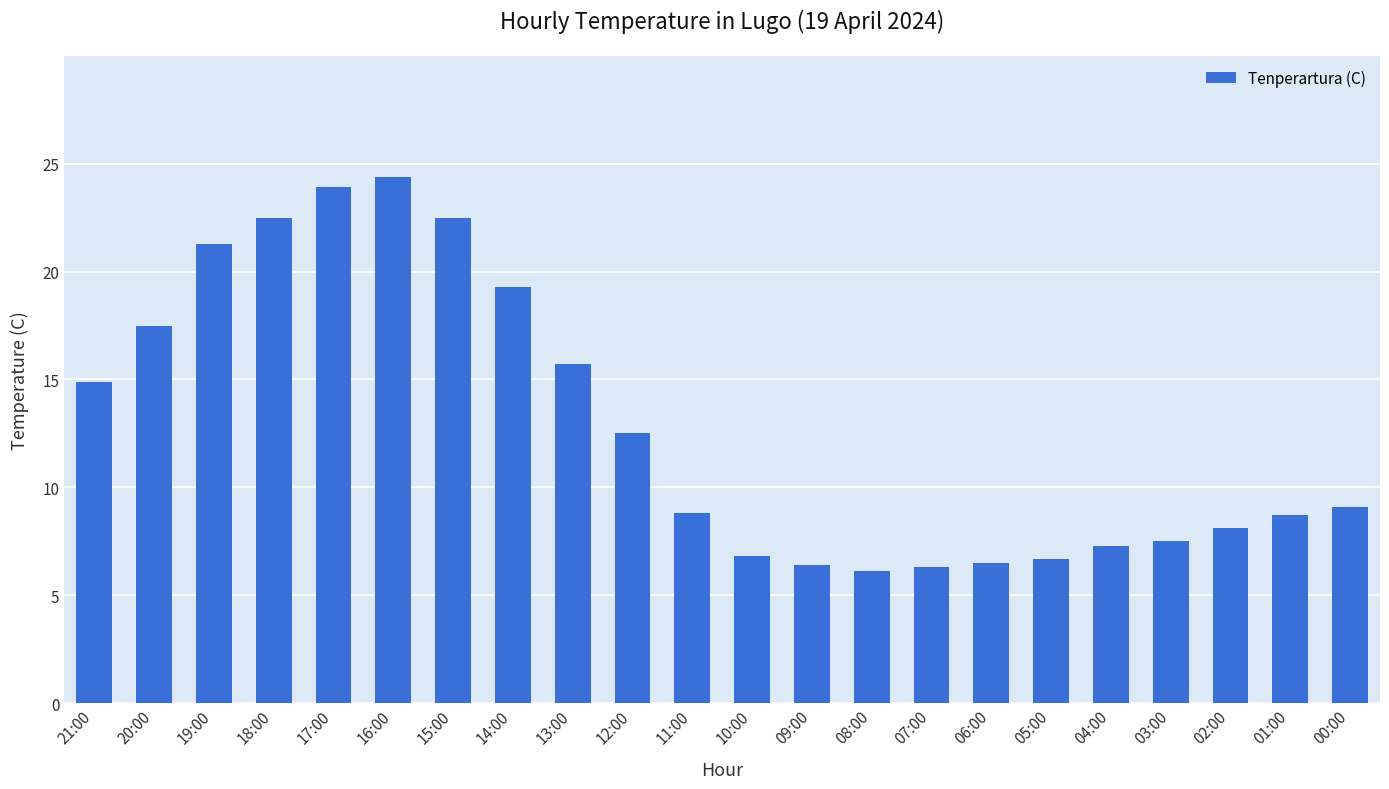

What is the label of the 18th bar from the left?

04:00